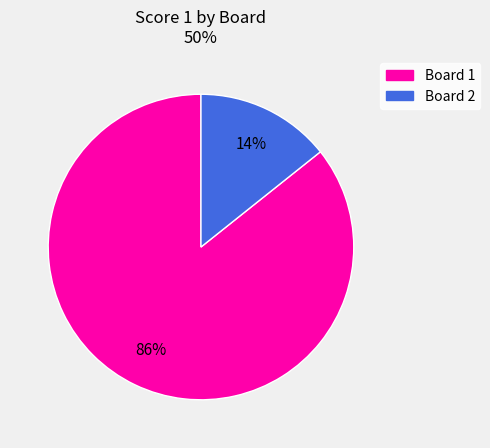

Count the number of slices in the pie.

2